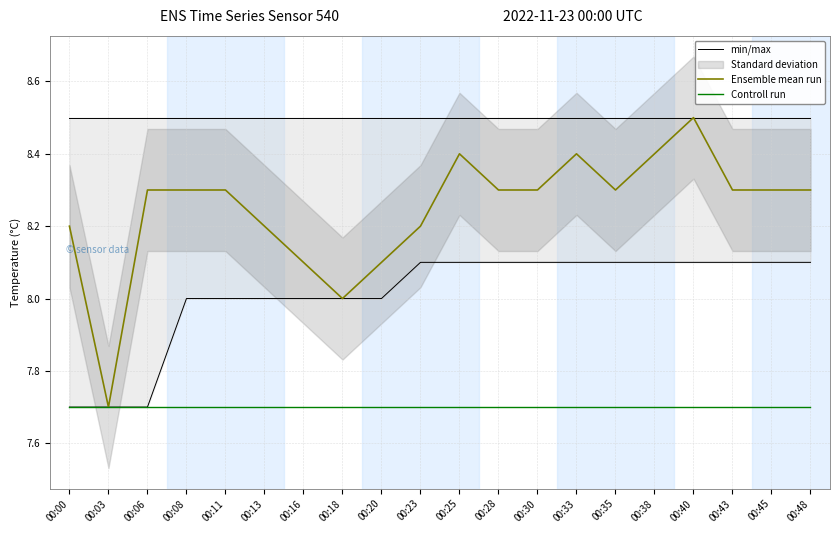

What is the value of the Controll run point at the 5th from the left?

7.7